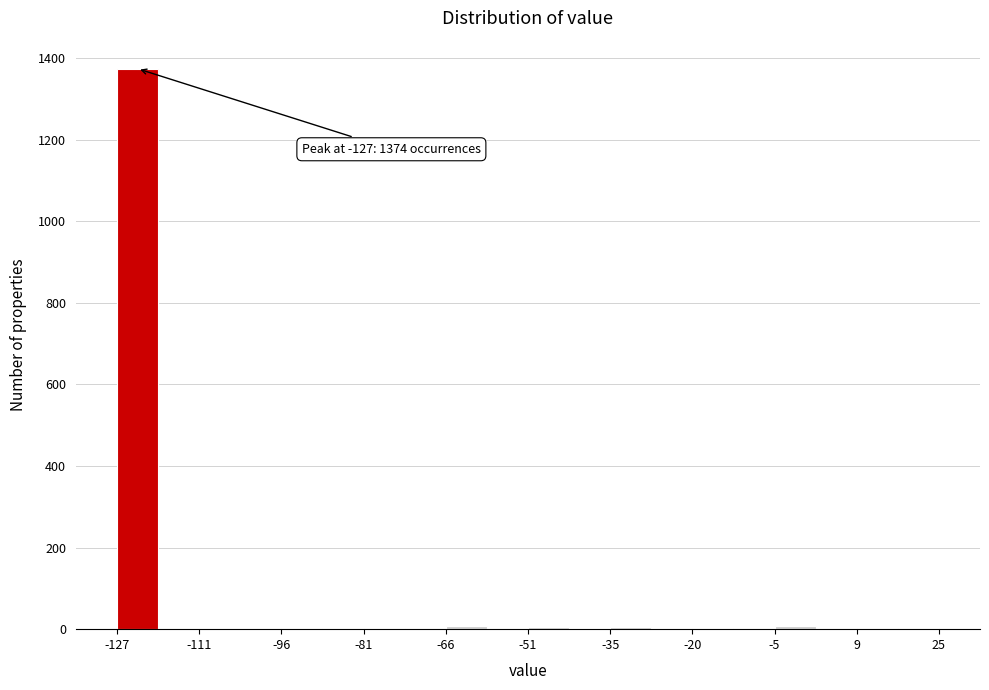

Read against the x-axis, roughly where is the centre of the tallest bar?

-124